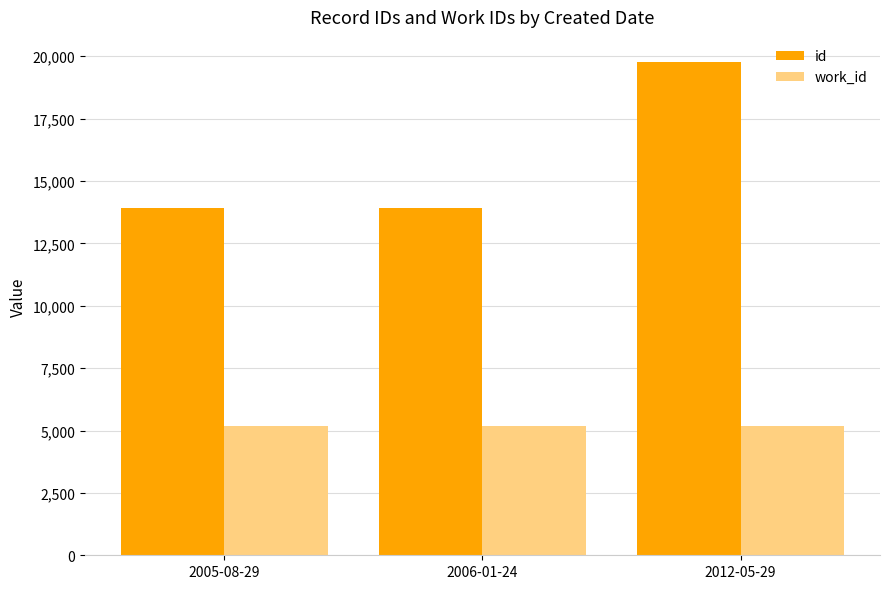

How many bars are there in each group?

2